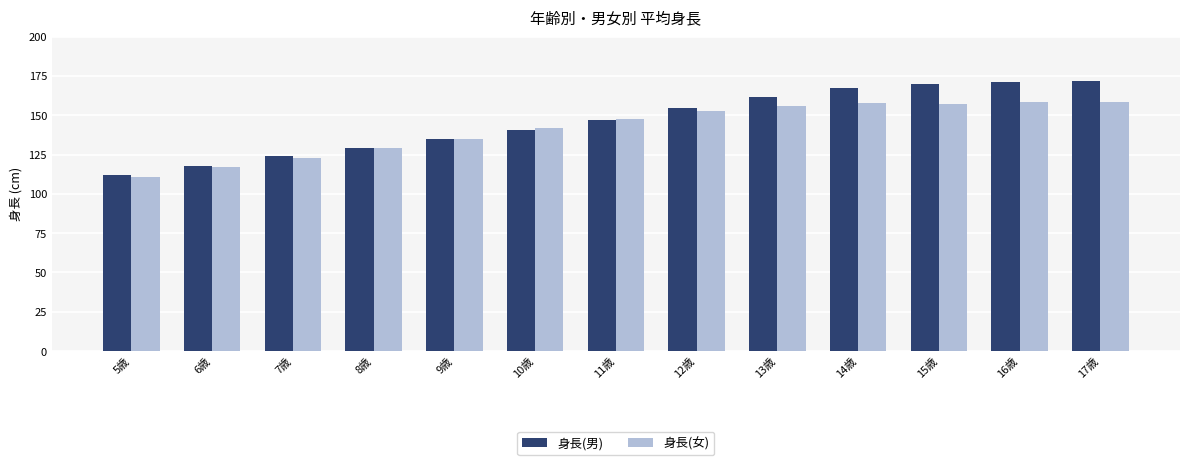

Is the value of 身長(女) at 8歳 greater than the value of 身長(男) at 6歳?

Yes